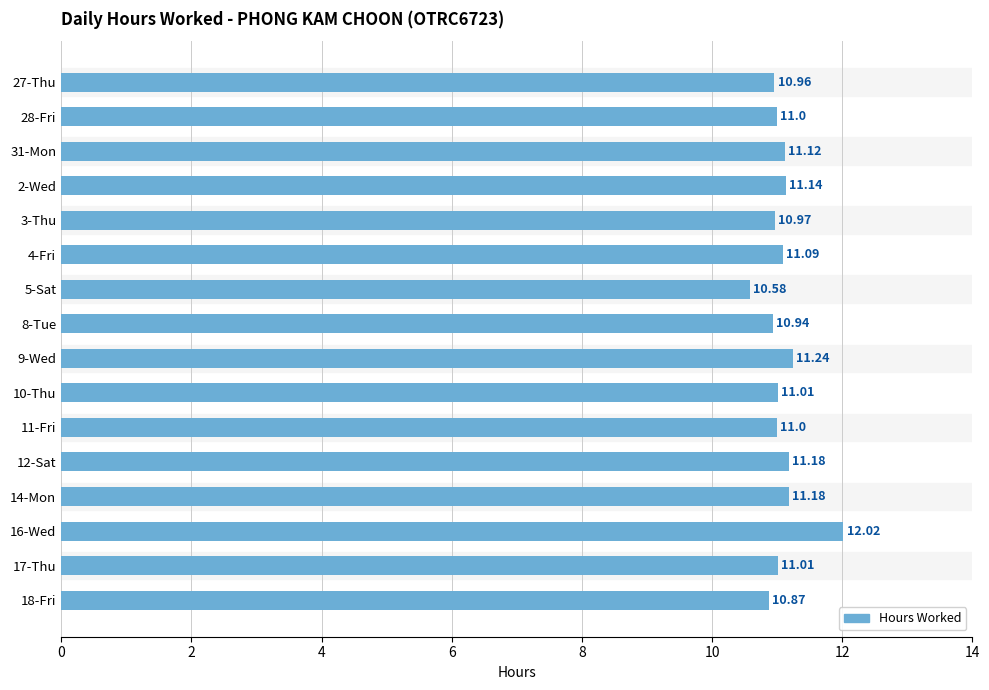

What is the difference between the maximum and minimum values?

1.4